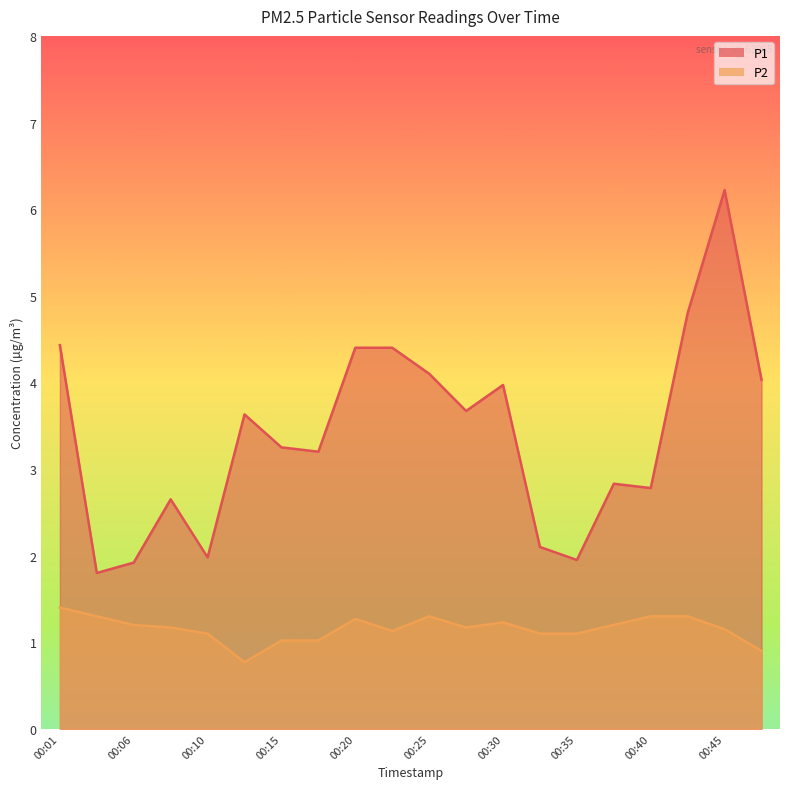

True or false: P1 has more than 1 interior local peaks.

True